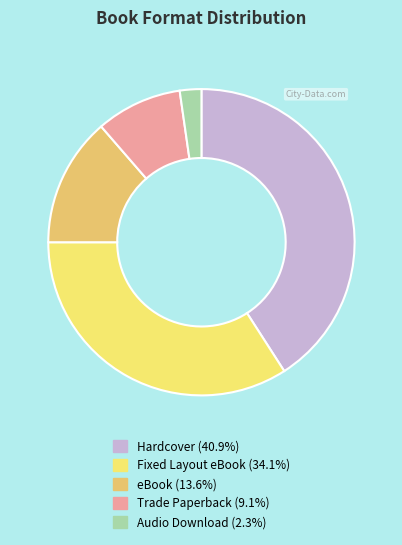

Does eBook represent more than half of the total?

No